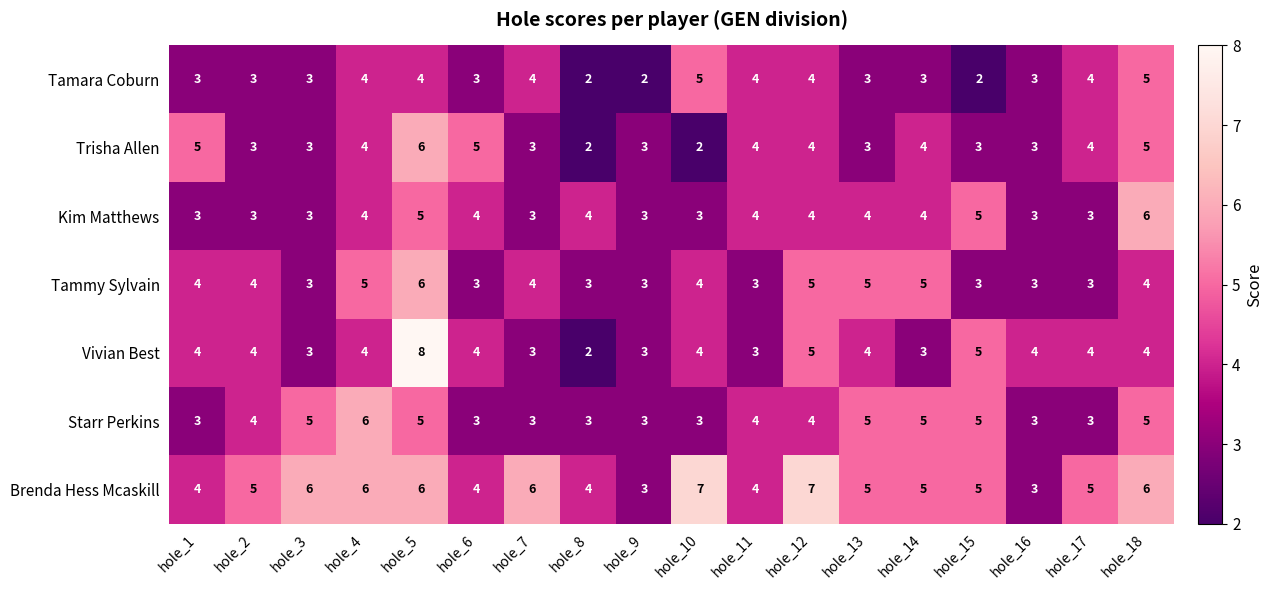

Is it true that Brenda Hess Mcaskill equals 5 at hole_17?

True